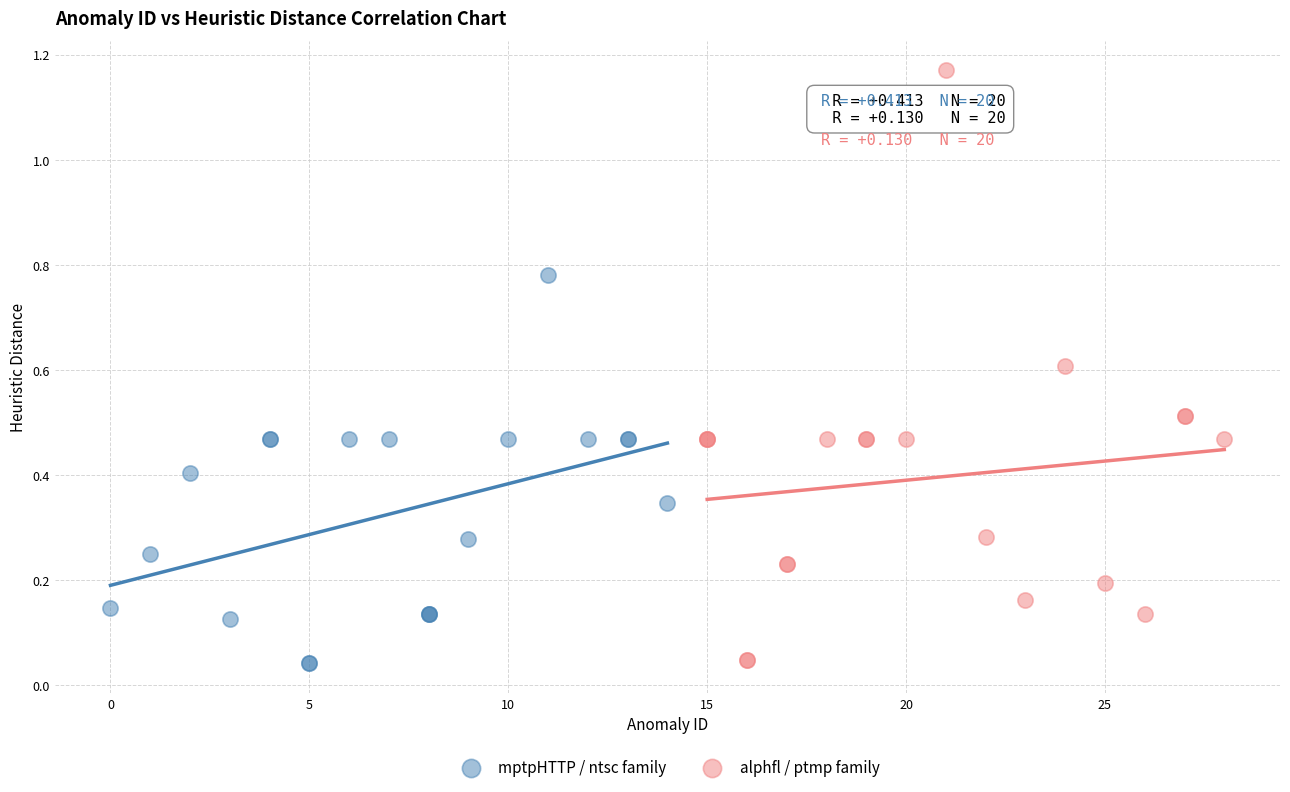

Which series reaches the maximum Y coordinate?

alphfl / ptmp family